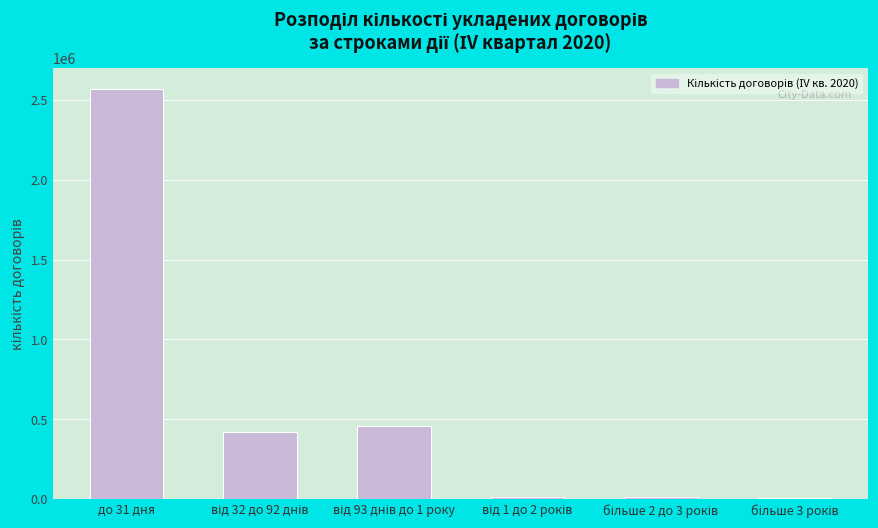

What is the maximum value shown in the chart?

2570214